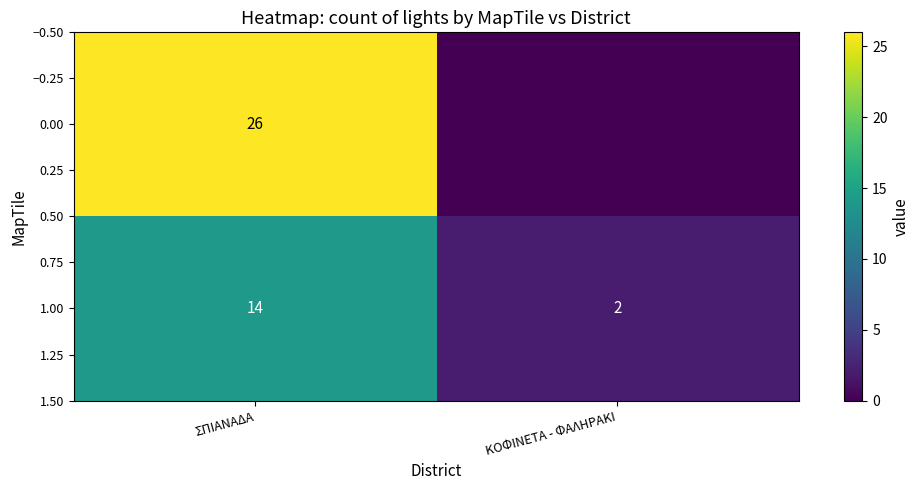

Which category has the lowest value in the 1.00 series?

ΚΟΦΙΝΕΤΑ - ΦΑΛΗΡΑΚΙ